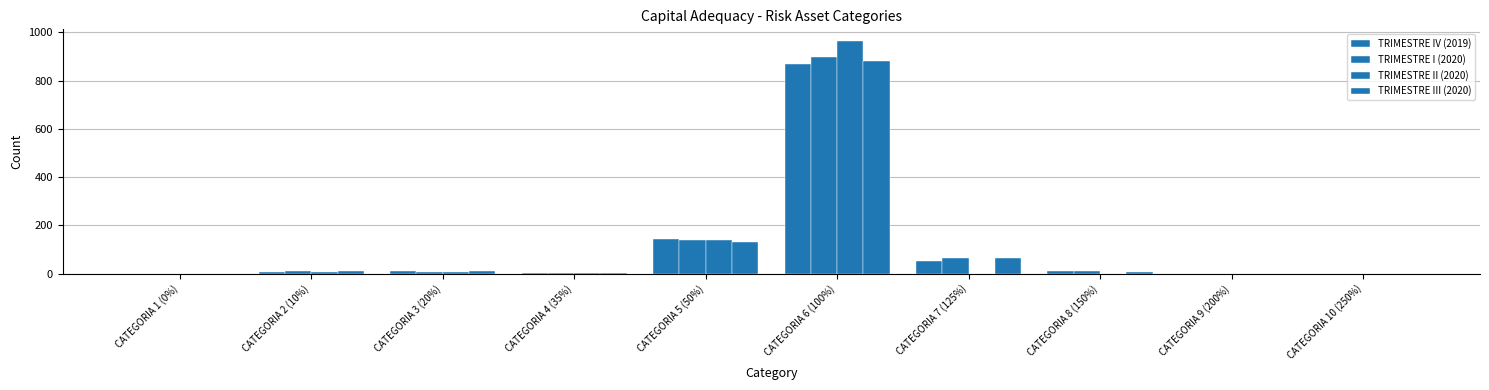

What position from the right is CATEGORIA 7 (125%)?

4